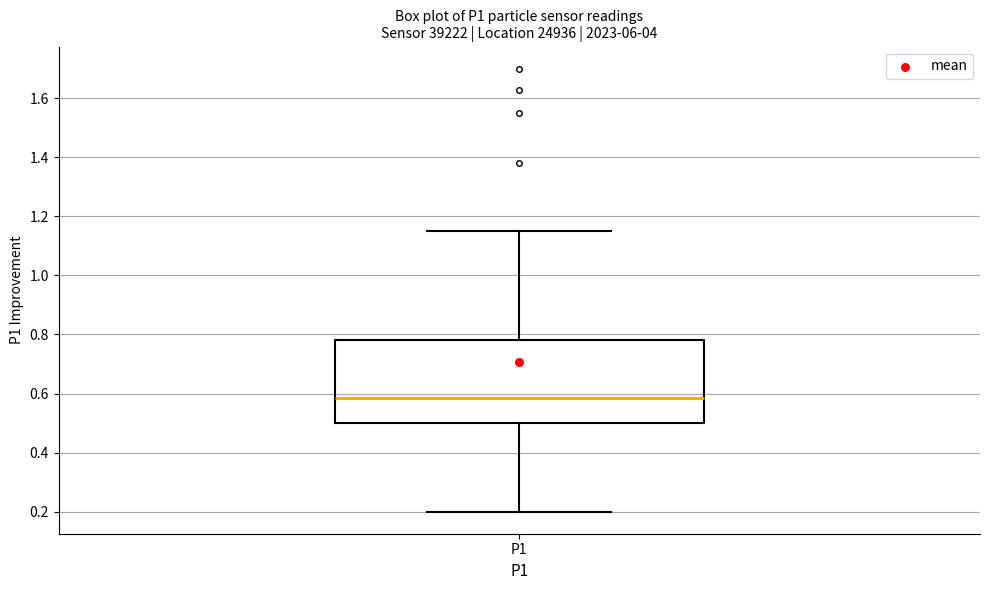

Transcribe this box plot: give where the median line is, the range the box spans, and where the two whiskers end, as read against the y-axis. The values are not printed on the chart, so give them approximately, as read against the axis.

median 0.58, box 0.50 to 0.78, whiskers 0.20 to 1.16